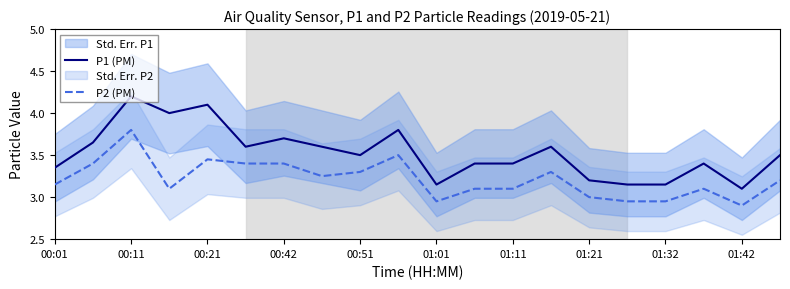

How many interior local valleys does the P1 (PM) series have?

5